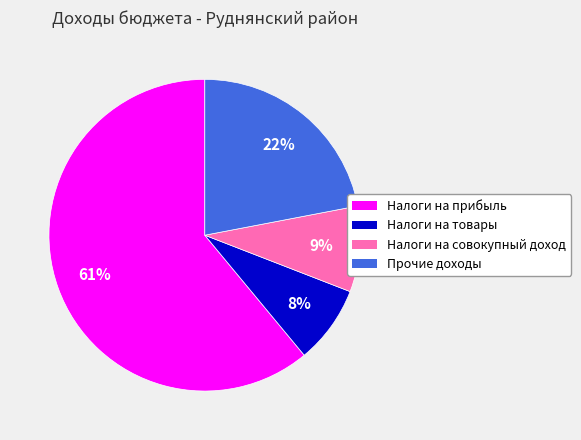

How many segments does this pie chart have?

4